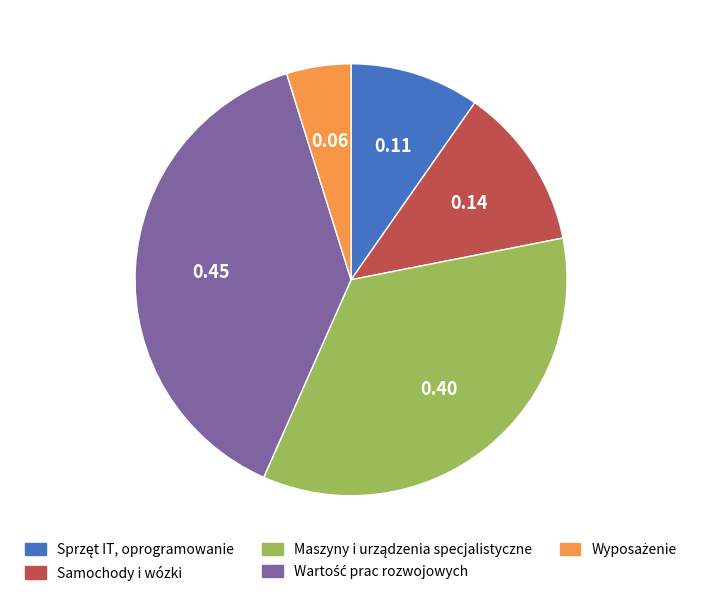

Does any single category account for the majority?

No